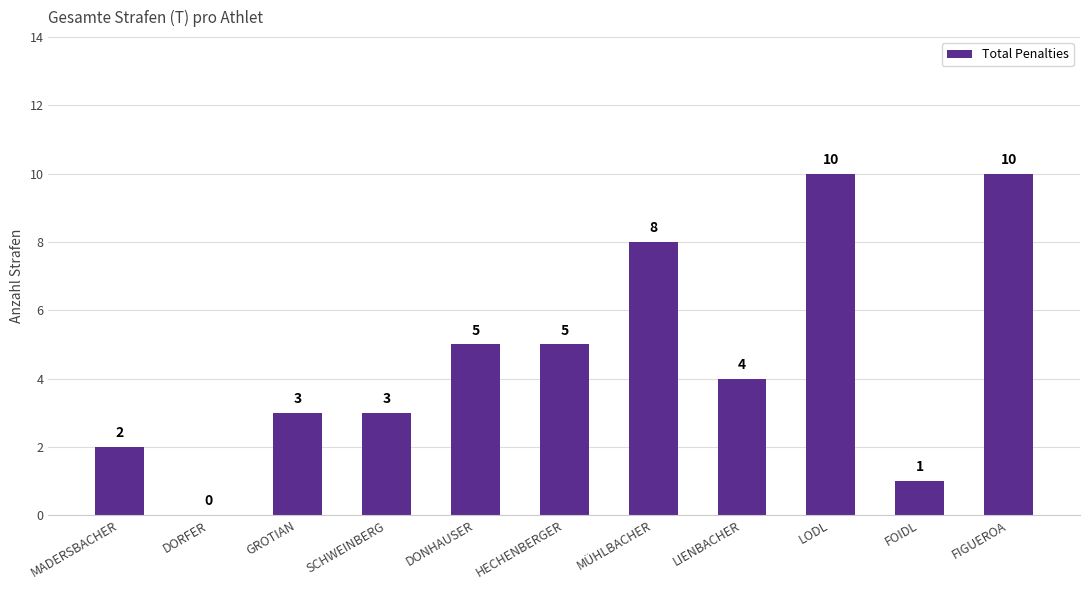

Is it true that the value at MADERSBACHER is 2?

True